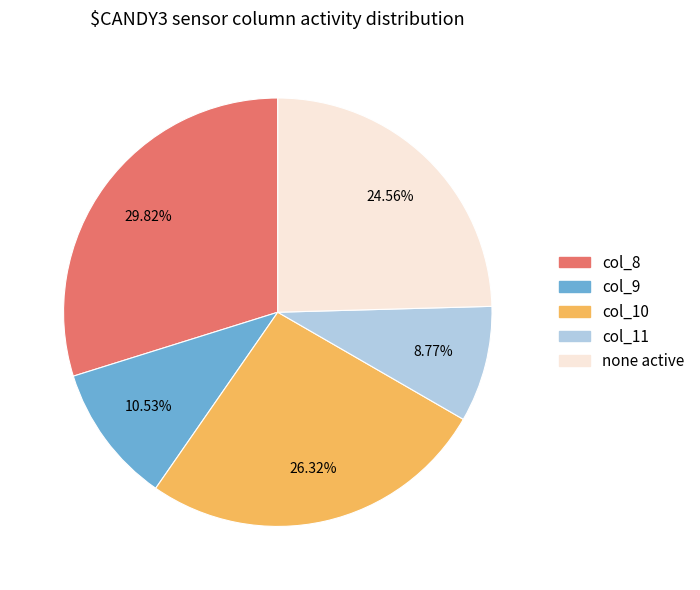

How many slices are in this pie chart?

5